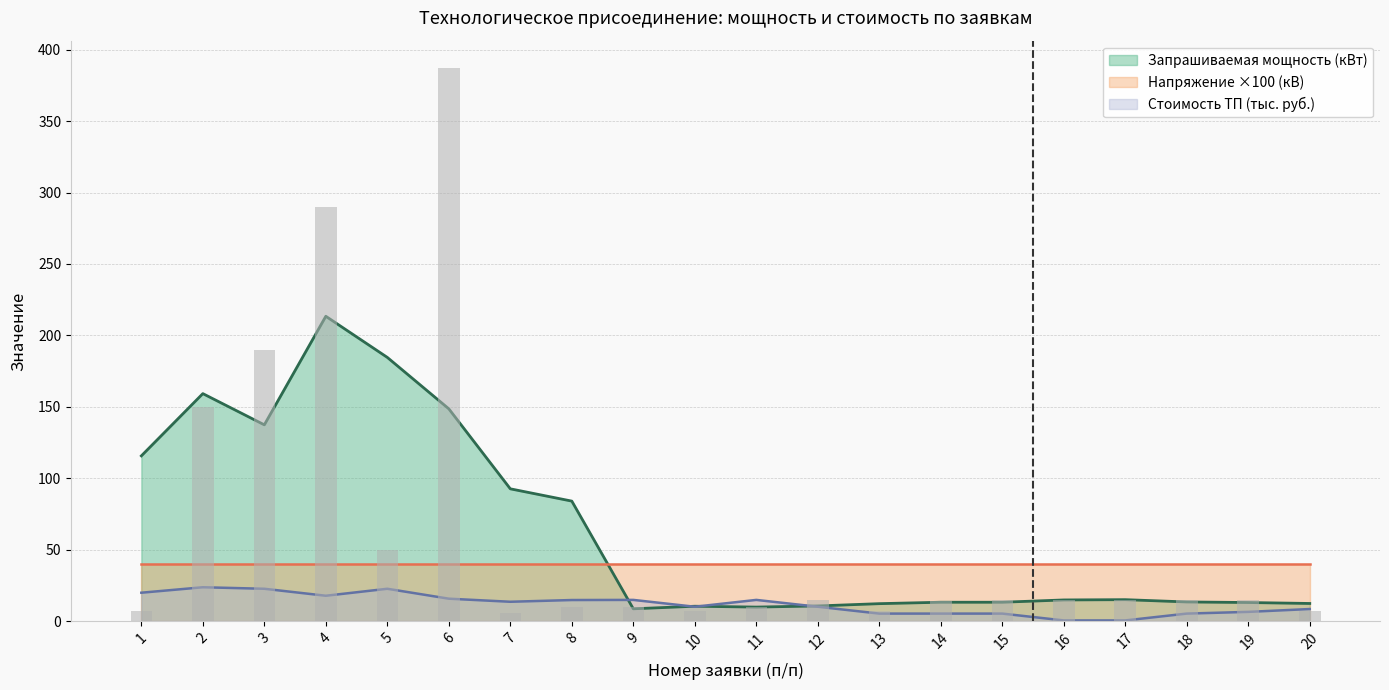

Between 13 and 19, which is larger?

19